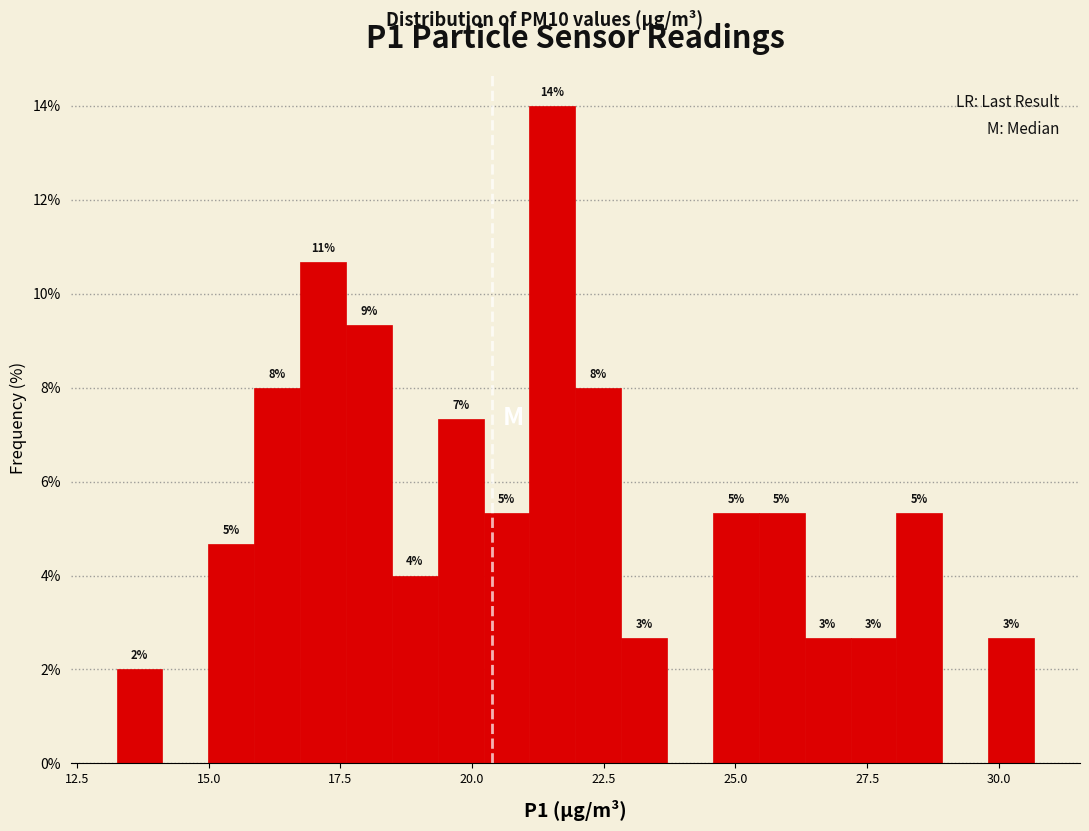

Read against the x-axis, roughly where is the centre of the tallest bar?

21.5